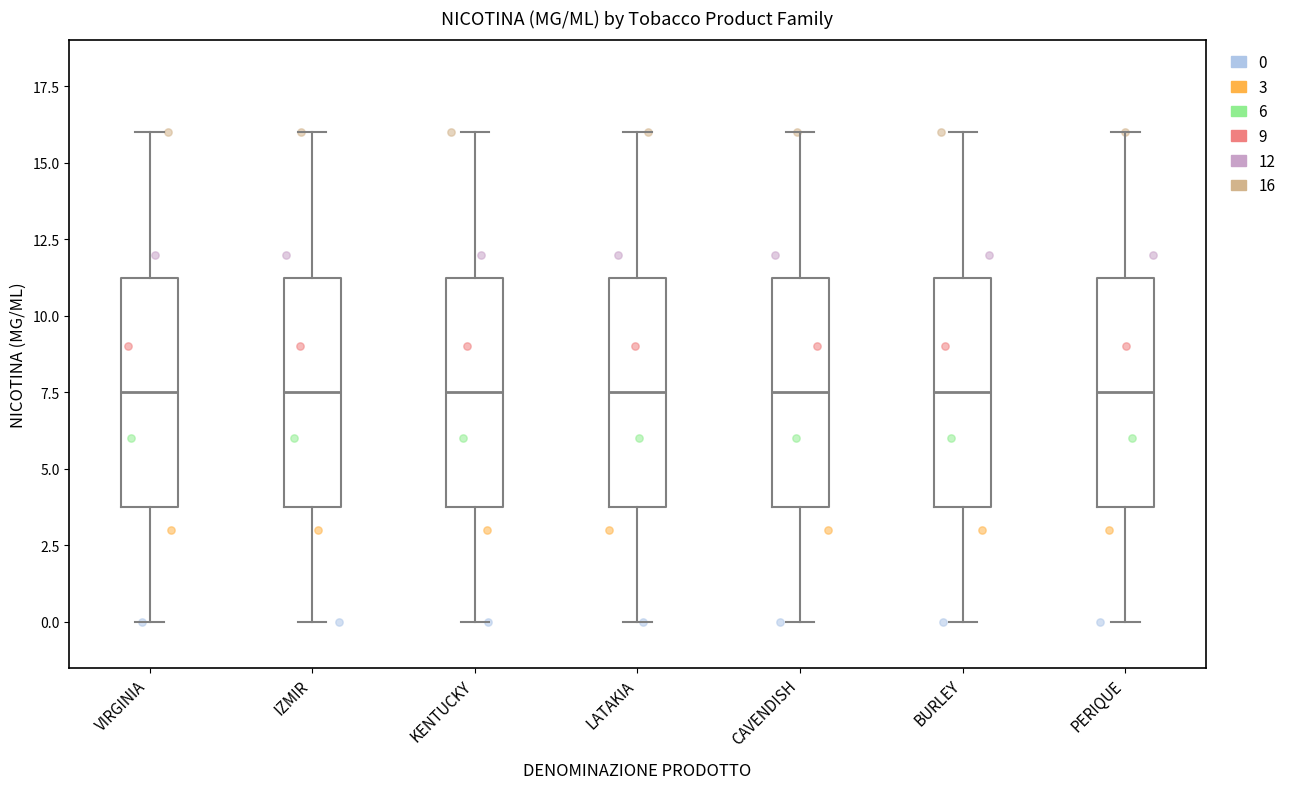

Reading left to right, transcribe this box plot: for each box, give where its median line is, the range the box spans, and where its two whiskers end, as read against the y-axis. The values are not printed on the chart, so give them approximately, as read against the axis.

VIRGINIA: median 7.5, box 4.0 to 11.5, whiskers 0.0 to 16.0
IZMIR: median 7.5, box 4.0 to 11.5, whiskers 0.0 to 16.0
KENTUCKY: median 7.5, box 4.0 to 11.5, whiskers 0.0 to 16.0
LATAKIA: median 7.5, box 4.0 to 11.5, whiskers 0.0 to 16.0
CAVENDISH: median 7.5, box 4.0 to 11.5, whiskers 0.0 to 16.0
BURLEY: median 7.5, box 4.0 to 11.5, whiskers 0.0 to 16.0
PERIQUE: median 7.5, box 4.0 to 11.5, whiskers 0.0 to 16.0